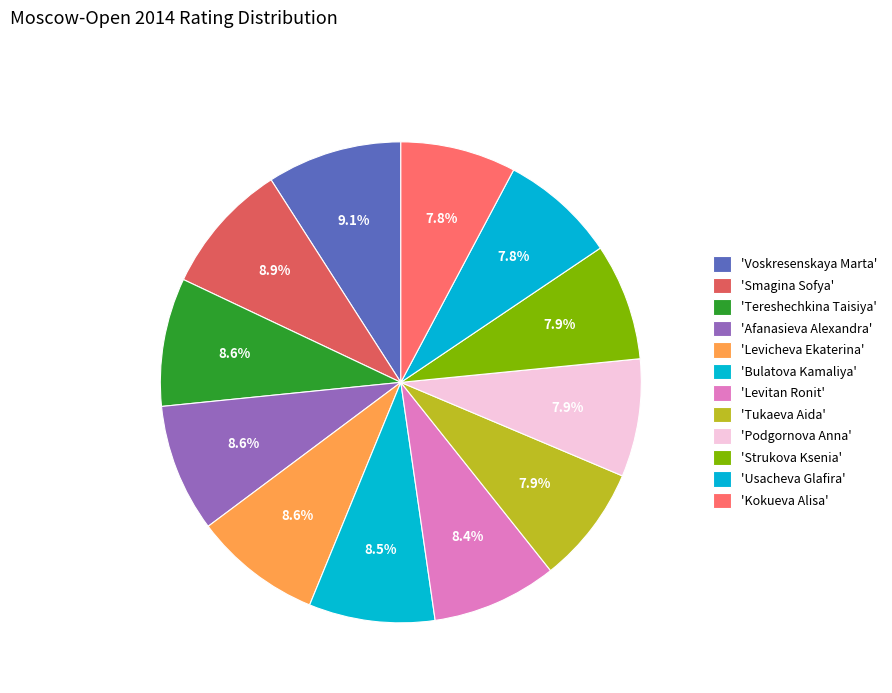

To the nearest percent, what is the difference between the largest and smallest slice percentages?

1%